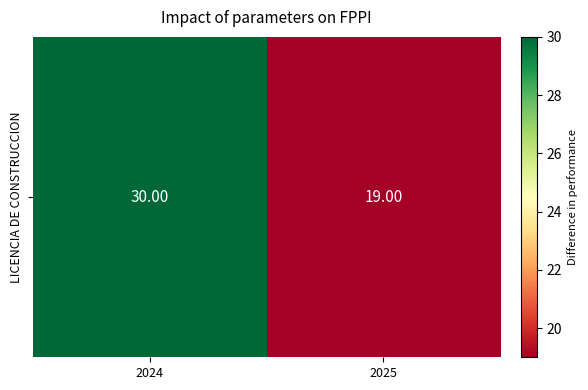

What is the change in value from 2024 to 2025?

-11